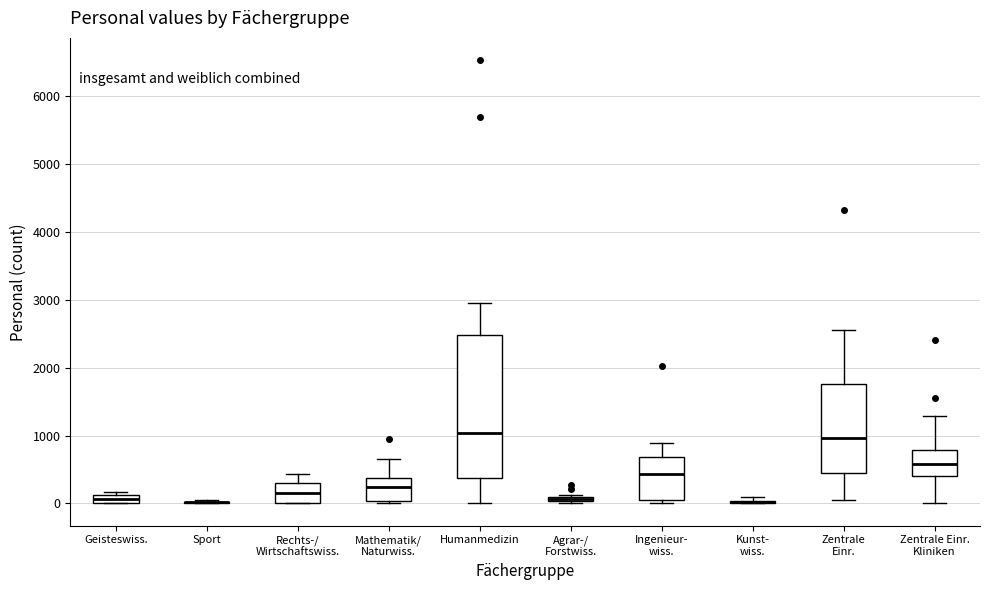

Where is the upper edge of the box for Geisteswiss. on the y-axis? The values are not printed on the chart, so give them approximately, as read against the axis.

100